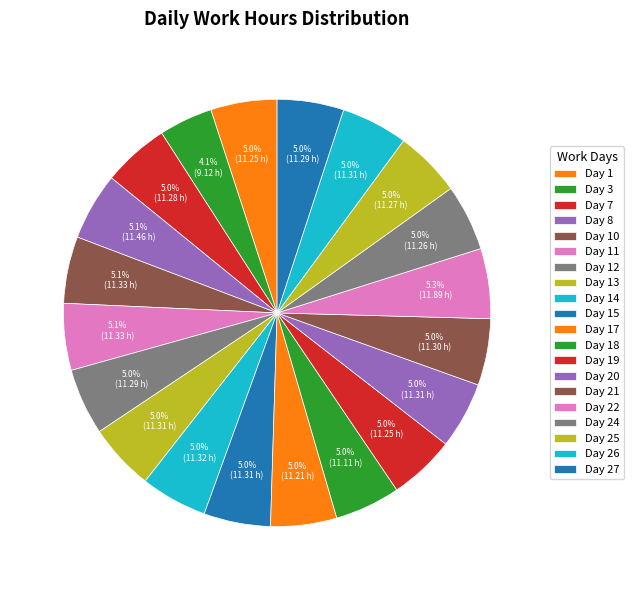

How much of the chart is everything except Day 17?

95.0%